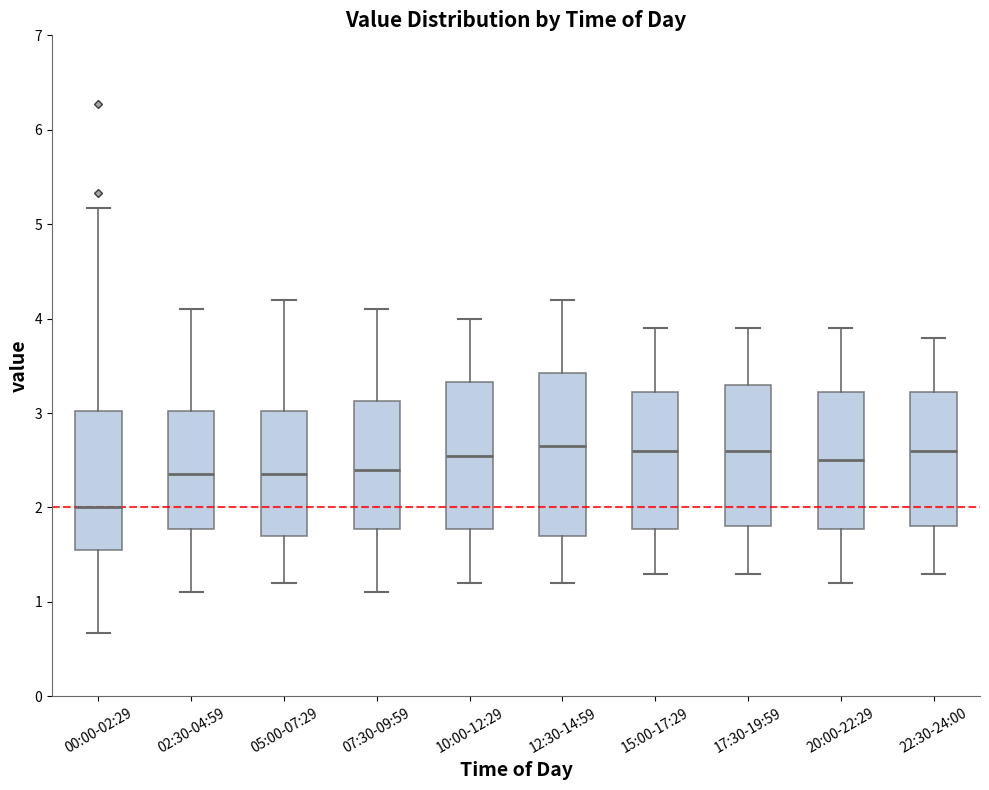

Which box is the tallest, from its lower edge to its upper edge?

12:30-14:59